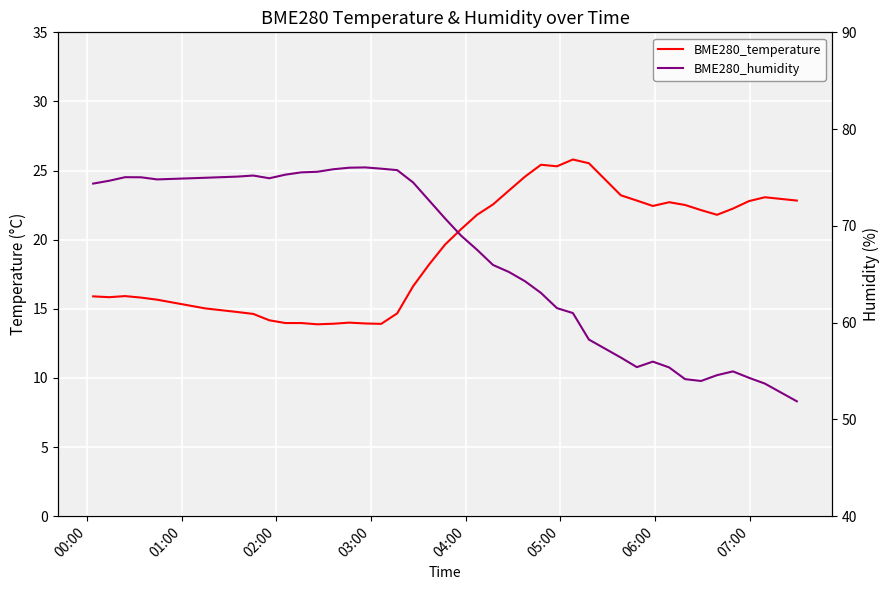

How many interior local valleys does the BME280_humidity series have?

4